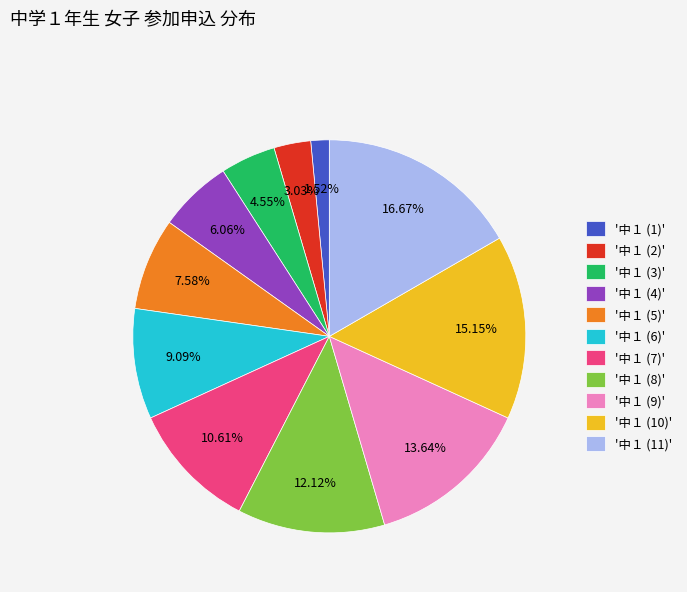

Rank the categories by value from lowest to highest.

'中１ (1)', '中１ (2)', '中１ (3)', '中１ (4)', '中１ (5)', '中１ (6)', '中１ (7)', '中１ (8)', '中１ (9)', '中１ (10)', '中１ (11)'